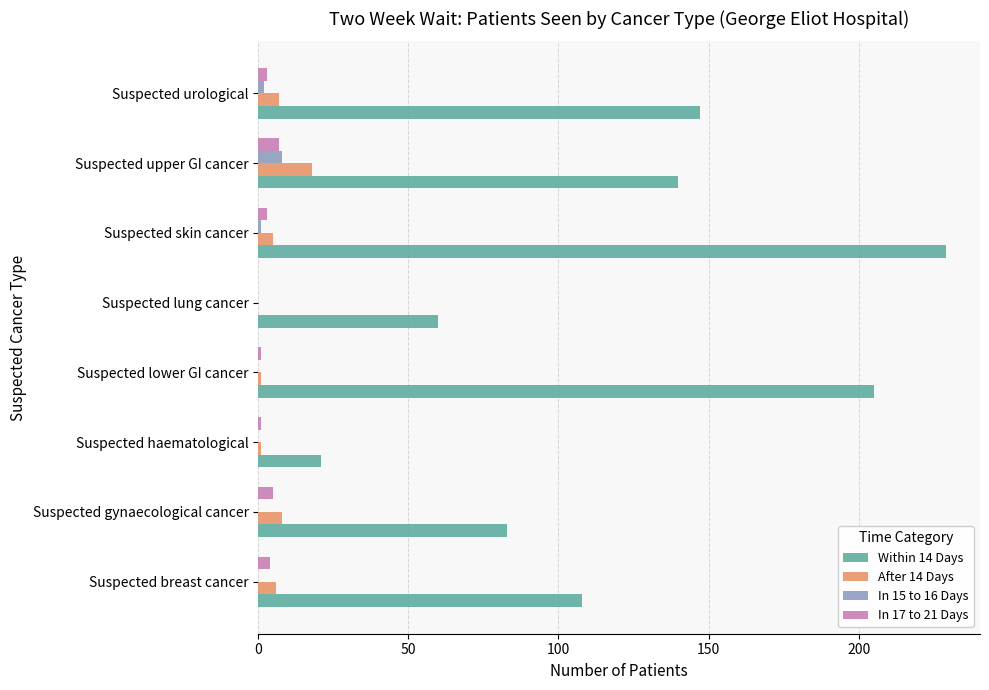

At which category is the sum across all series the highest?

Suspected skin cancer